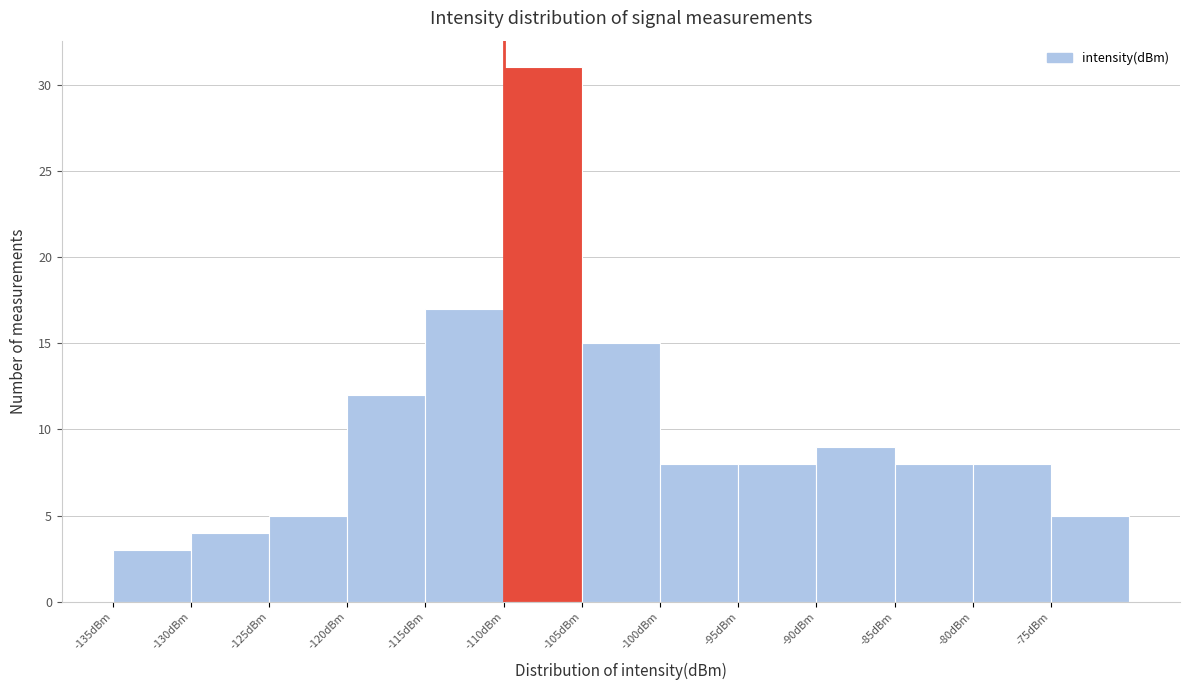

How tall is the bar that spans -130 to -125 on the x-axis? The values are not printed on the chart, so give them approximately, as read against the axis.

4